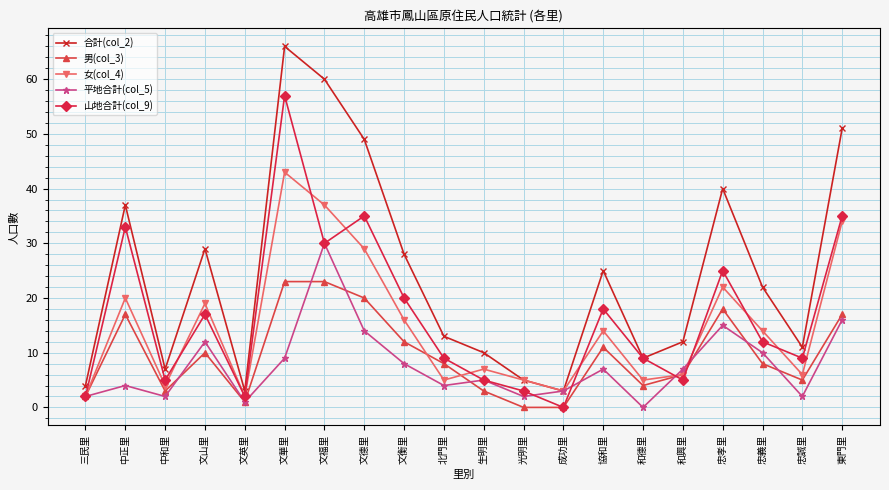

What are all the series names shown in the legend?

合計(col_2), 男(col_3), 女(col_4), 平地合計(col_5), 山地合計(col_9)